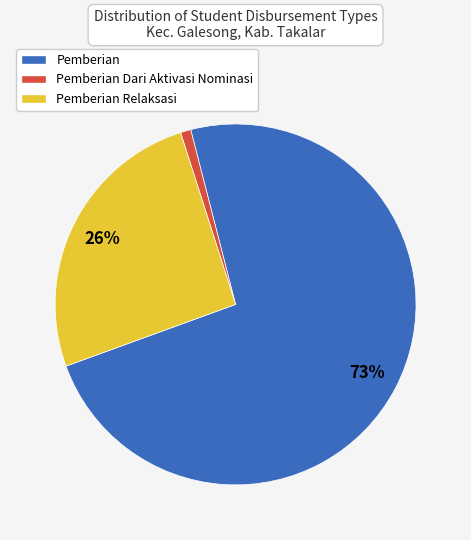

Is there any slice that represents more than half of the pie?

Yes